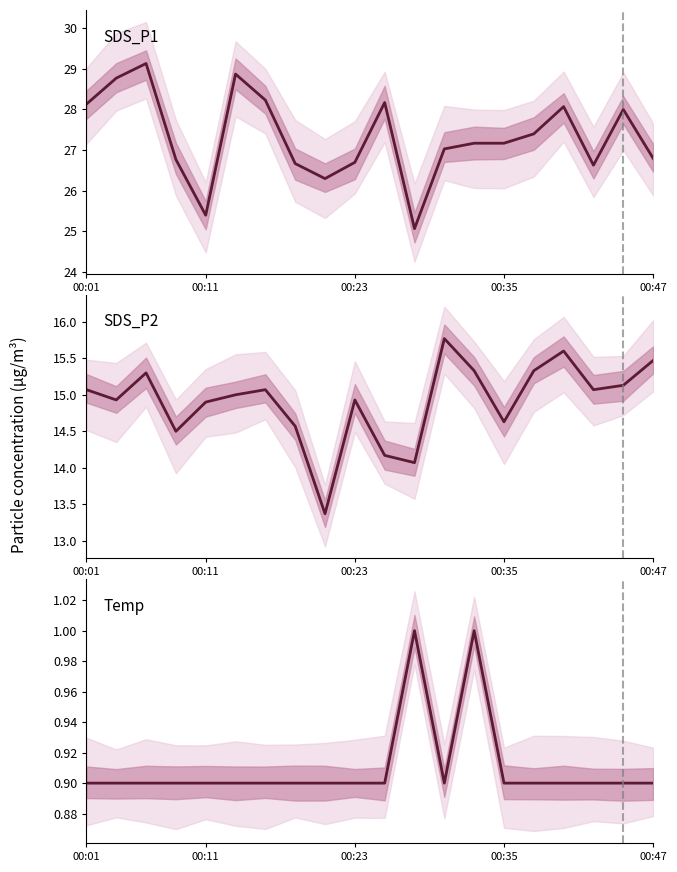

Which has a higher value, 14 or 16?

16